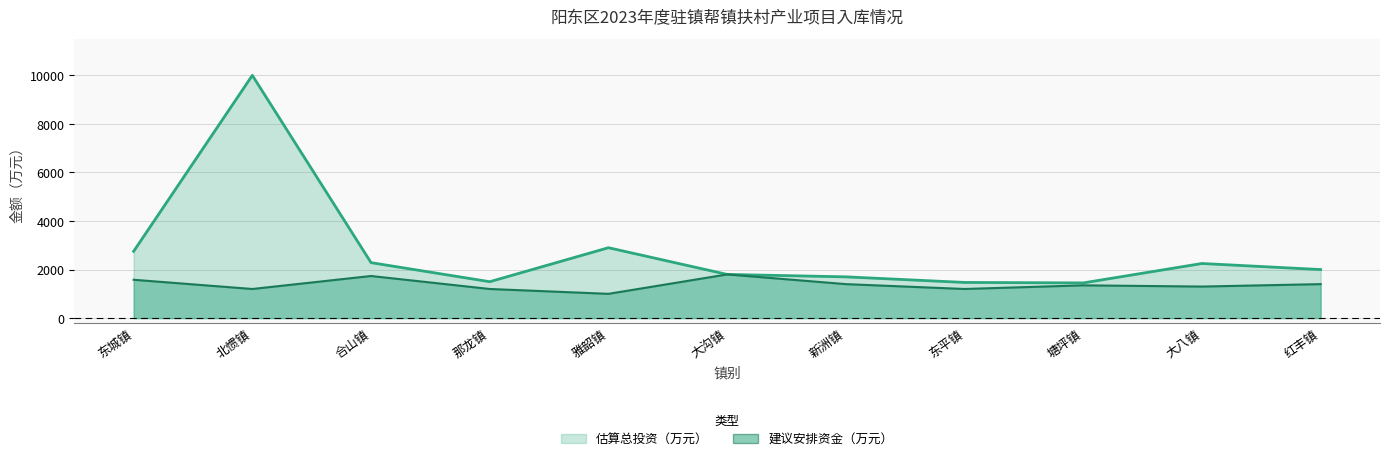

True or false: 建议安排资金（万元） and 估算总投资（万元） cross at least once.

False